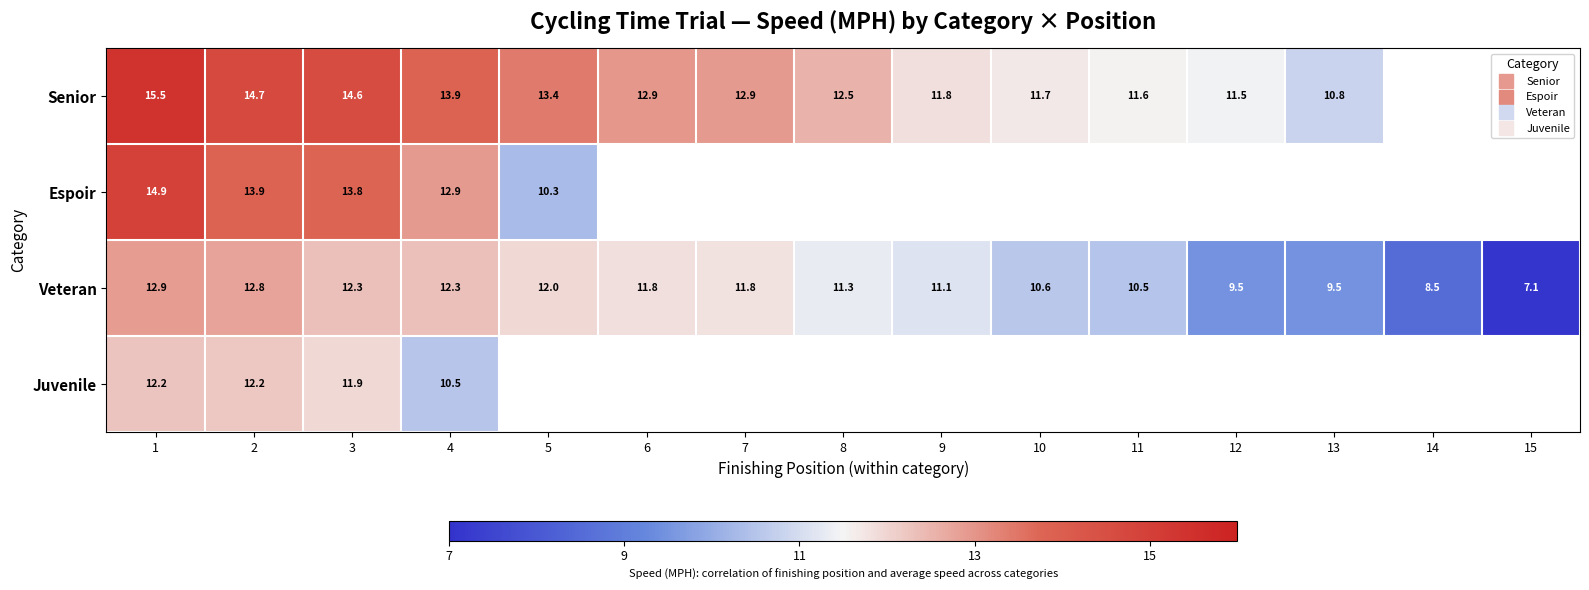

Is the value of Juvenile at 14 greater than the value of Espoir at 7?

No